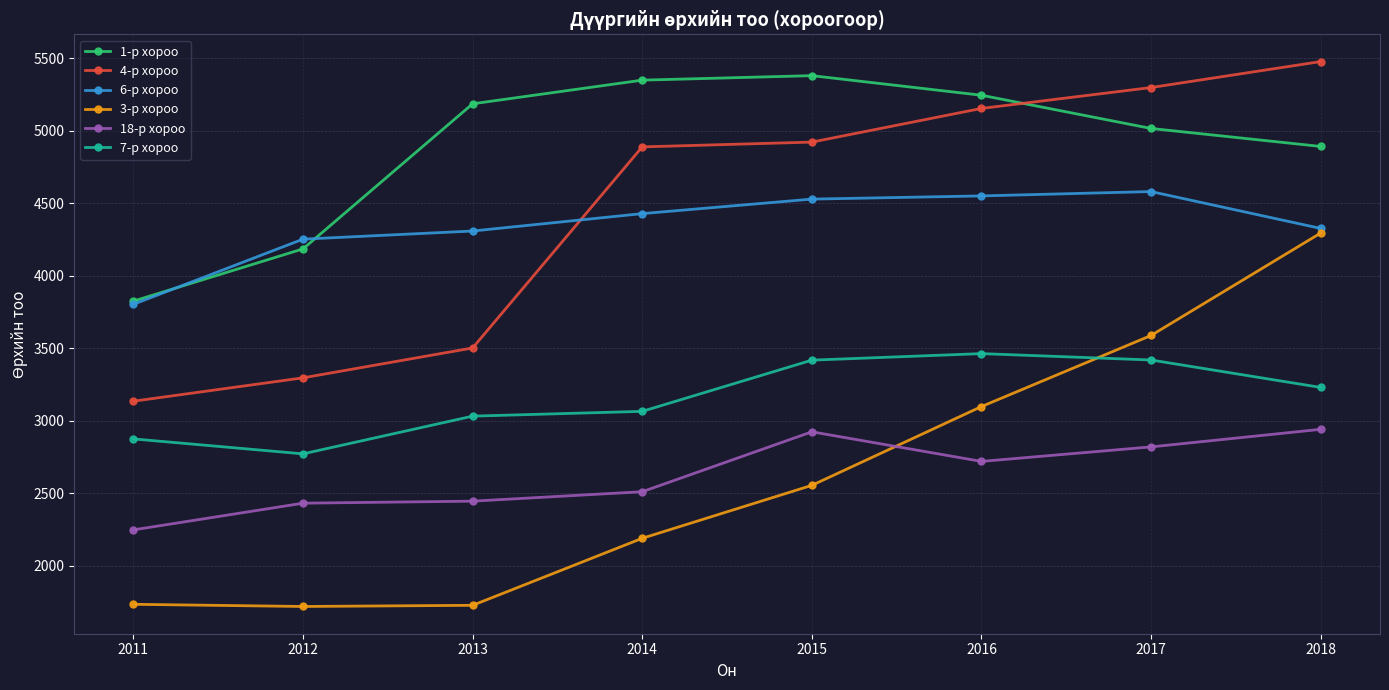

Which label corresponds to the largest value in the chart?

2018